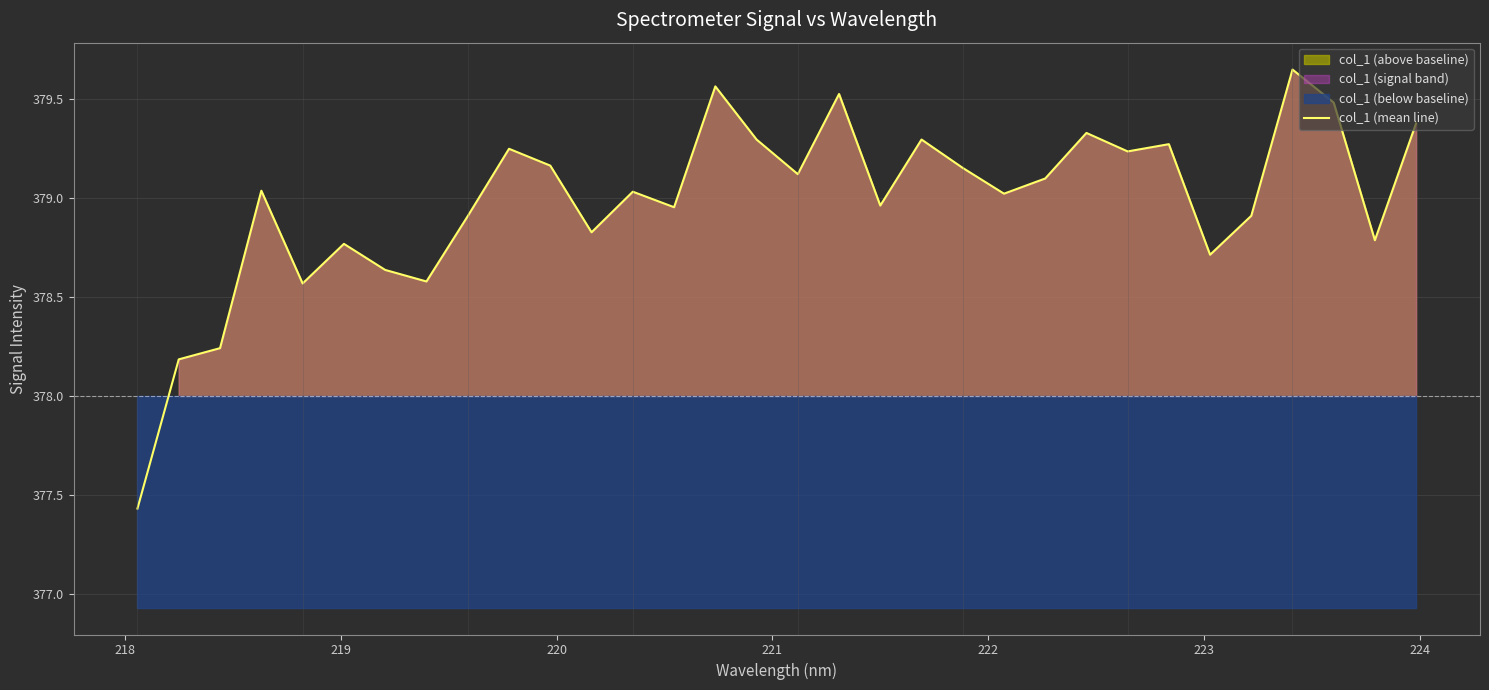

What is the minimum value shown in the chart?

377.4